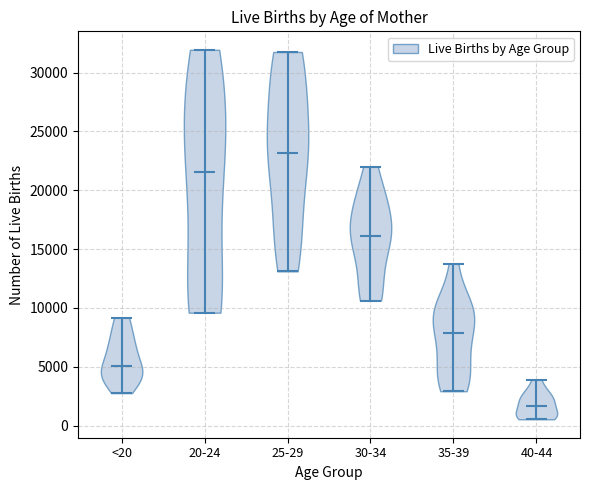

What is the highest point the violin for <20 reaches on the y-axis? The values are not printed on the chart, so give them approximately, as read against the axis.

9000